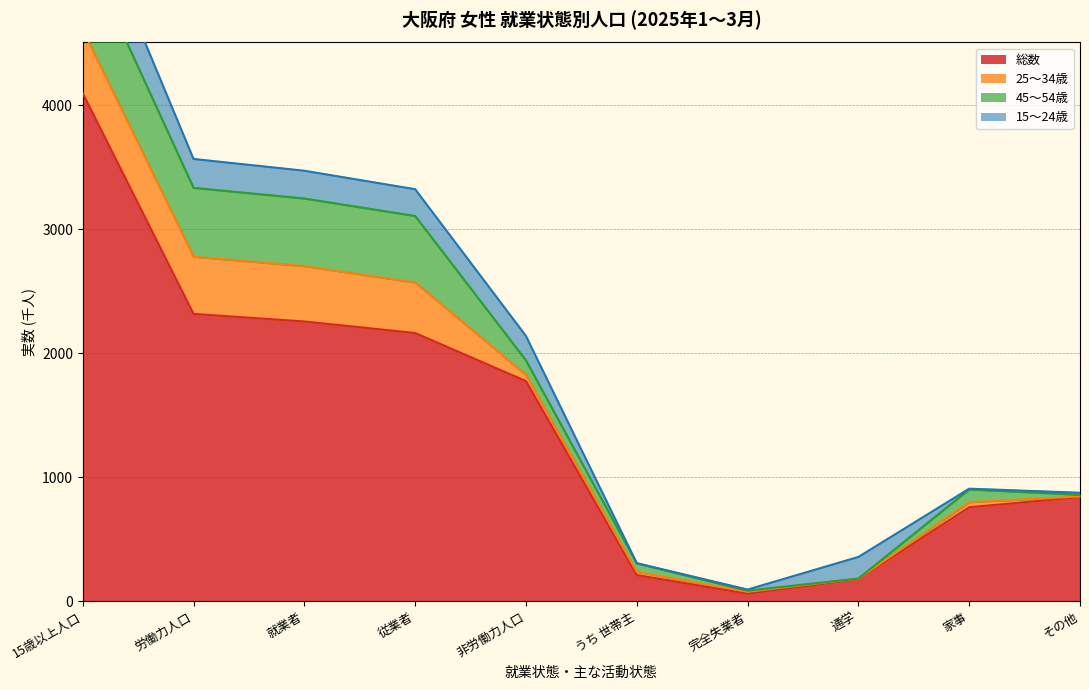

How many values in the 45～54歳 series exceed 117?

4